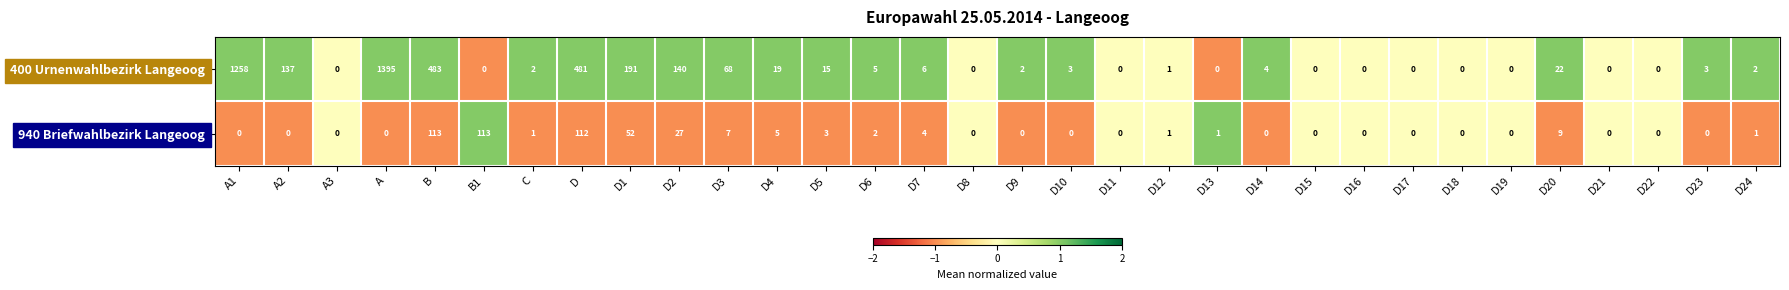

At which label is 940 Briefwahlbezirk Langeoog closest to 56?

D1